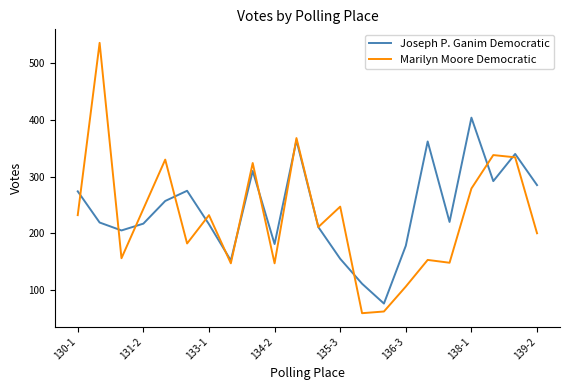

What is the minimum value shown in the chart?

59